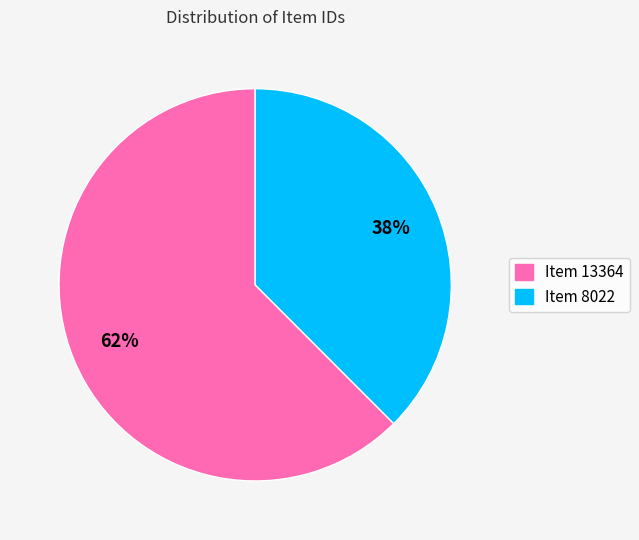

The Item 8022 slice represents 29% of the pie. True or false?

False